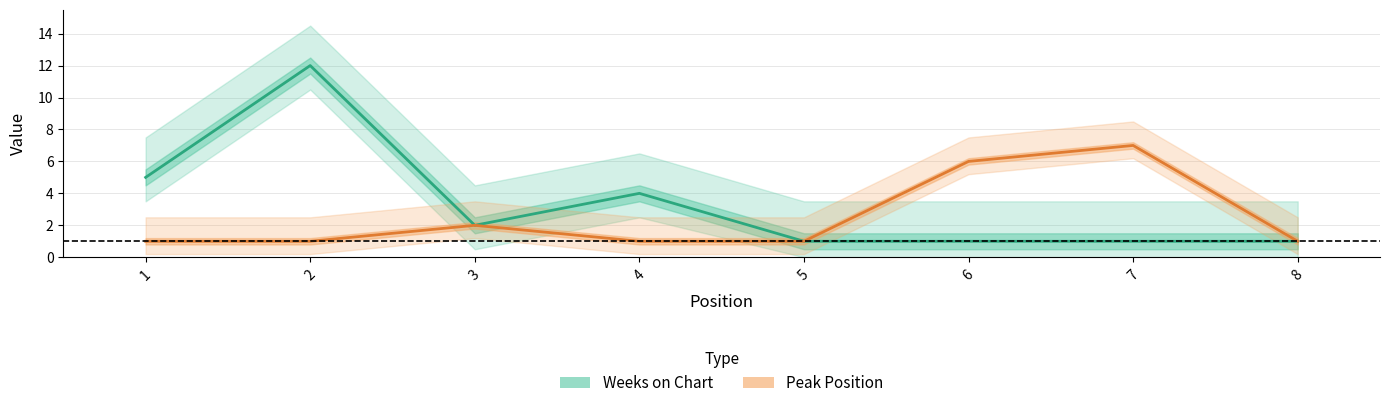

What is the sum of all Peak Position values?

20